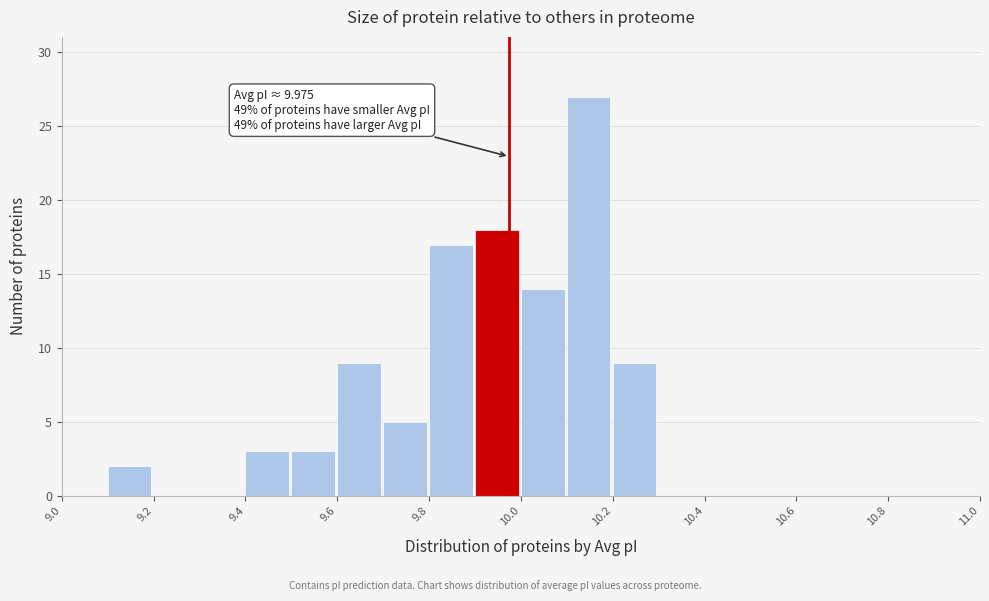

Which range on the x-axis has the tallest bar?

10.1 to 10.2